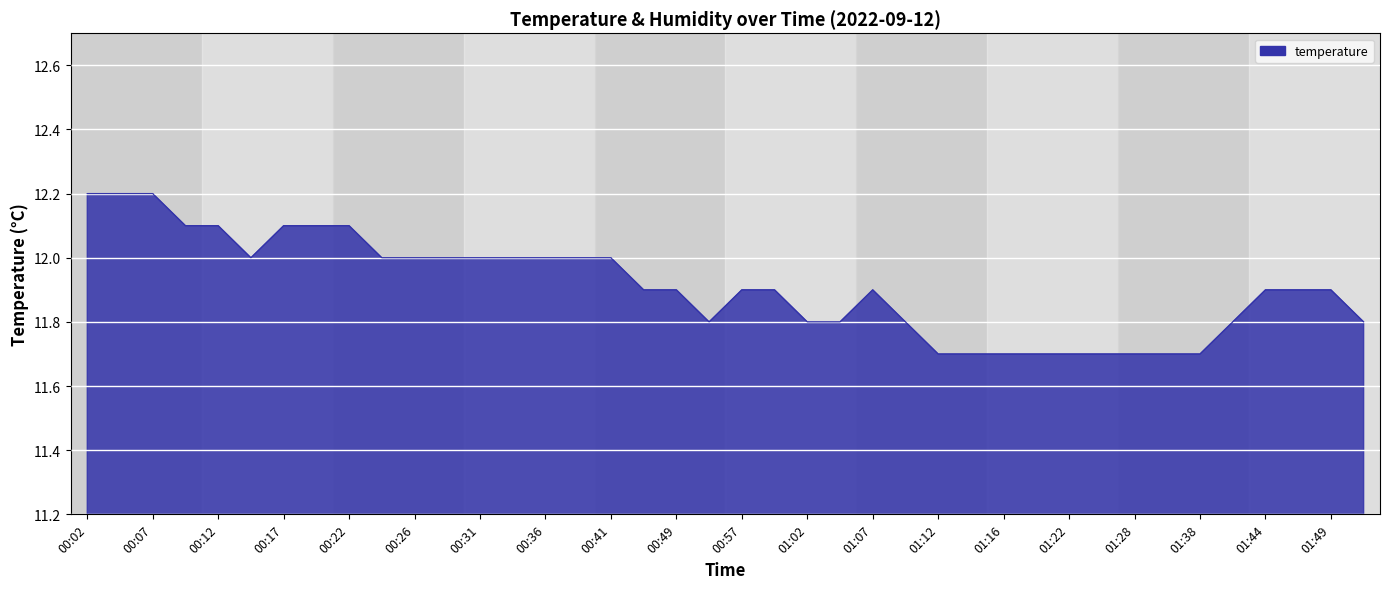

What is the maximum value shown in the chart?

12.2